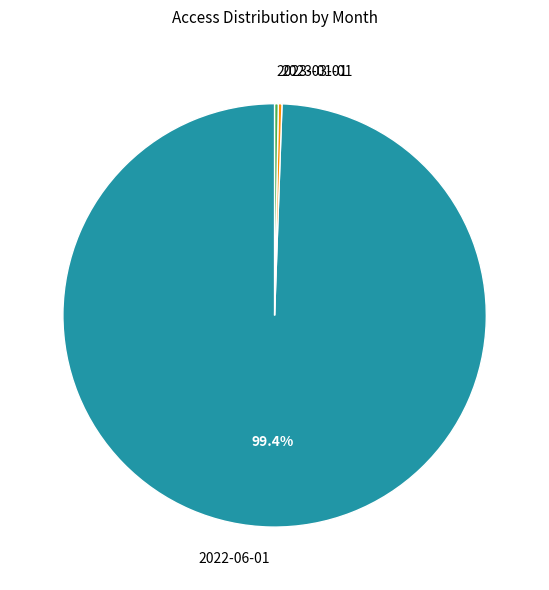

Between 2023-01-01 and 2022-06-01, which is larger?

2022-06-01